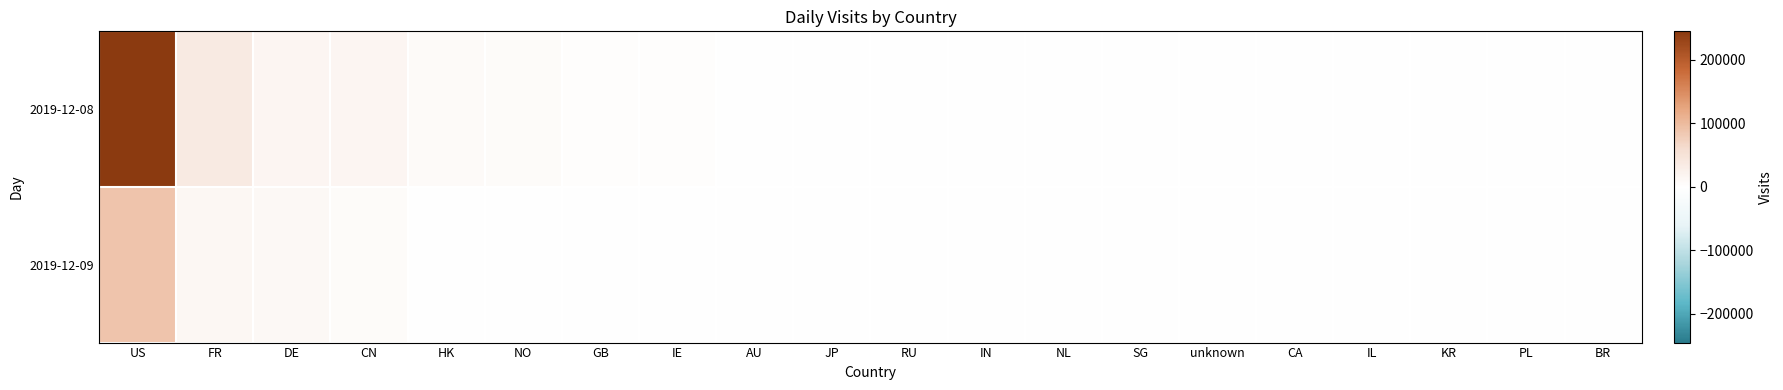

How many distinct data groups are displayed?

2